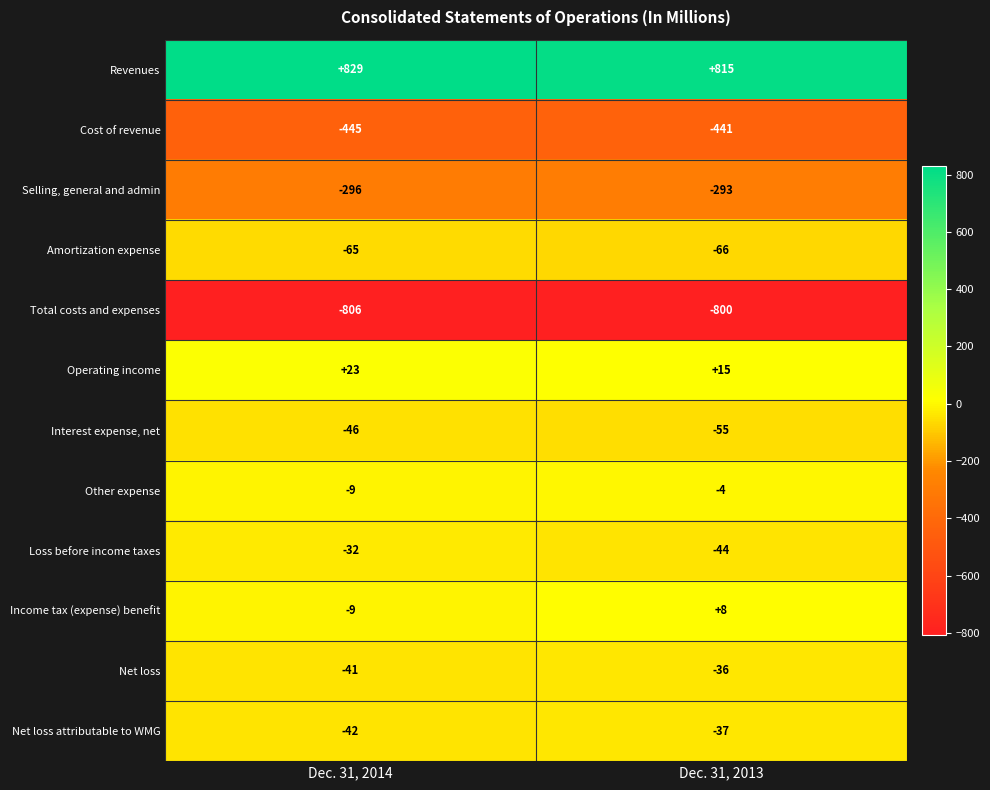

Reading left to right, transcribe all the data shown in this chart.

Revenues: 829	815
Cost of revenue: -445	-441
Selling, general and admin: -296	-293
Amortization expense: -65	-66
Total costs and expenses: -806	-800
Operating income: 23	15
Interest expense, net: -46	-55
Other expense: -9	-4
Loss before income taxes: -32	-44
Income tax (expense) benefit: -9	8
Net loss: -41	-36
Net loss attributable to WMG: -42	-37